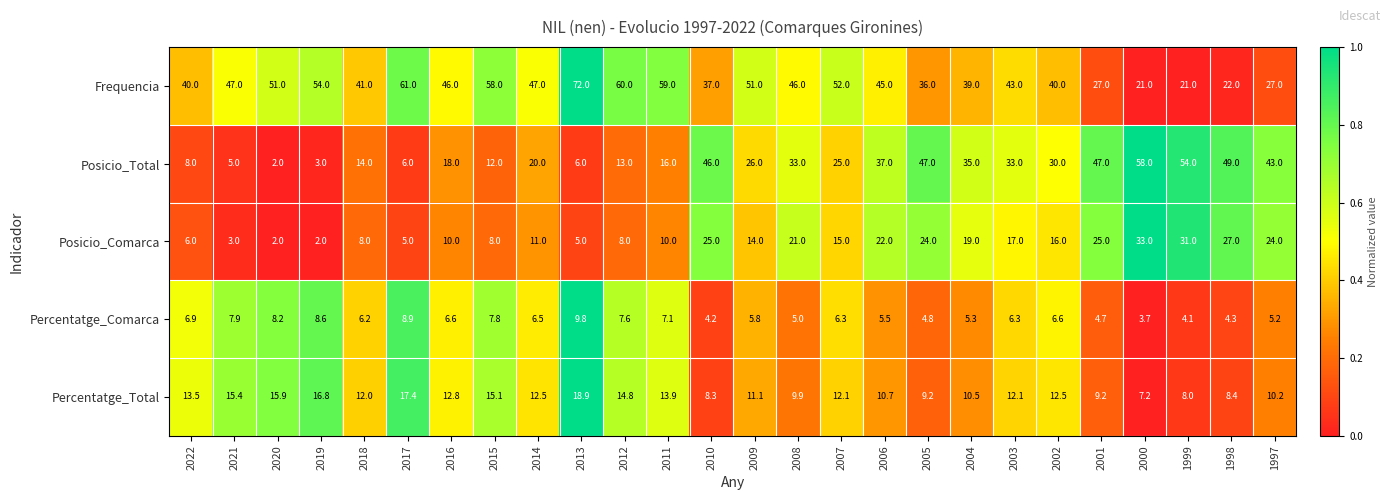

What is the average value of the Posicio_Total series?

26.4